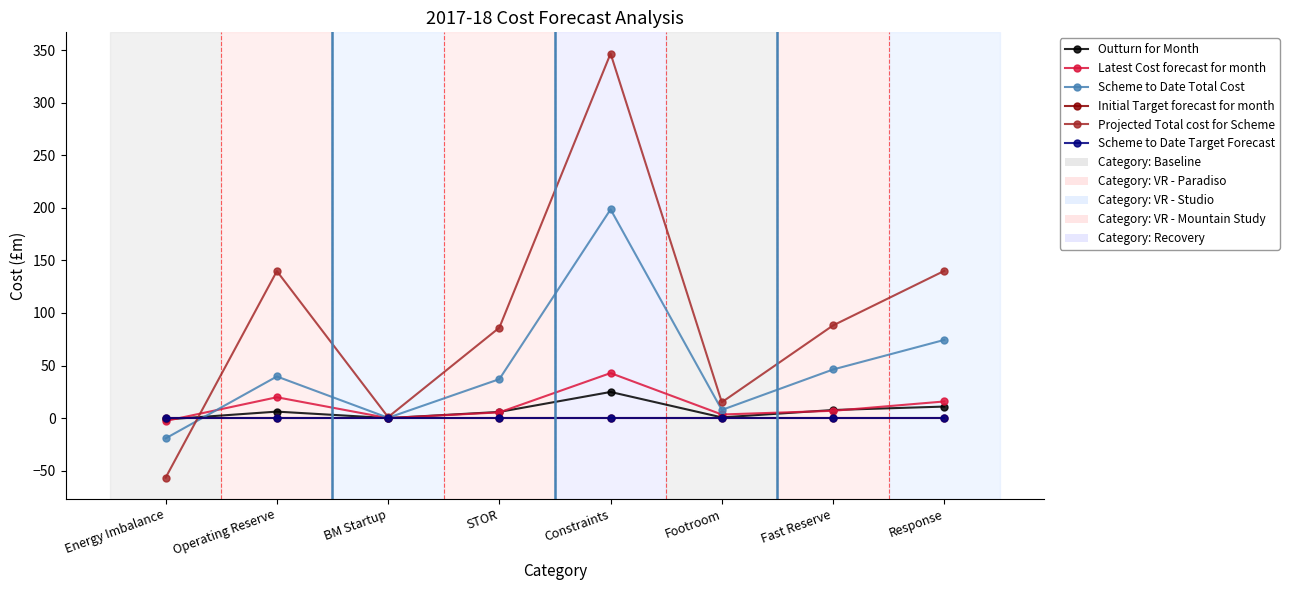

Where is Latest Cost forecast for month nearest to the value 20?

Operating Reserve